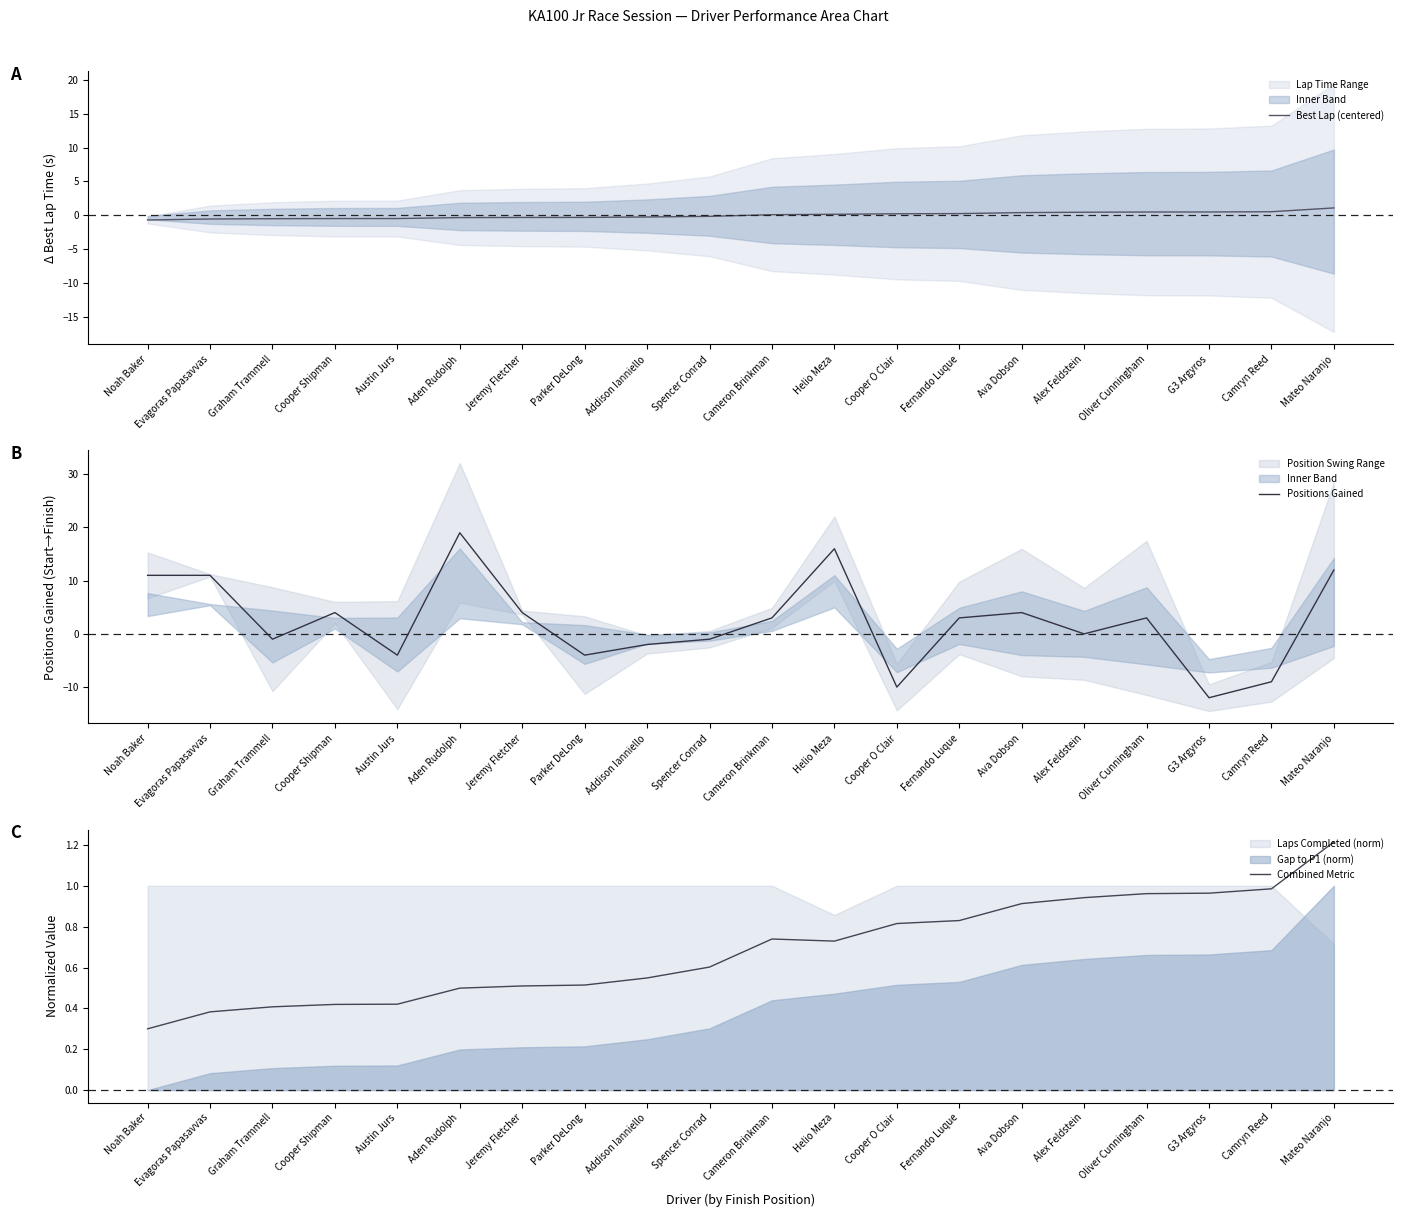

What is the minimum value shown in the chart?

-12.0